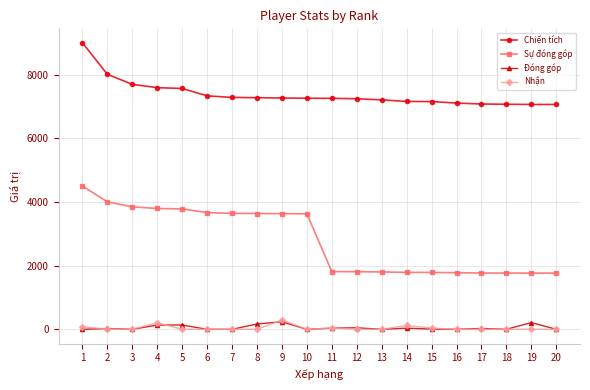

What value does the Chiến tích series have at 3?

7691